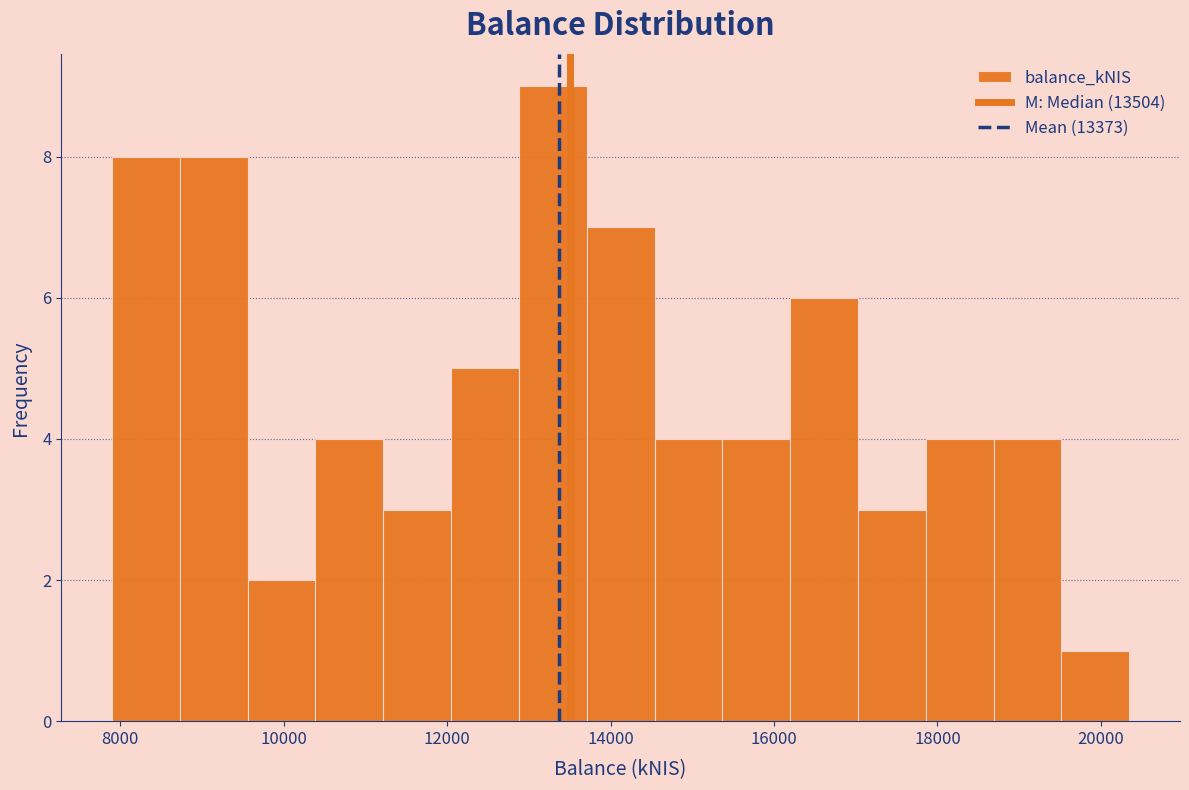

Which range on the x-axis has the tallest bar?

12800 to 13800